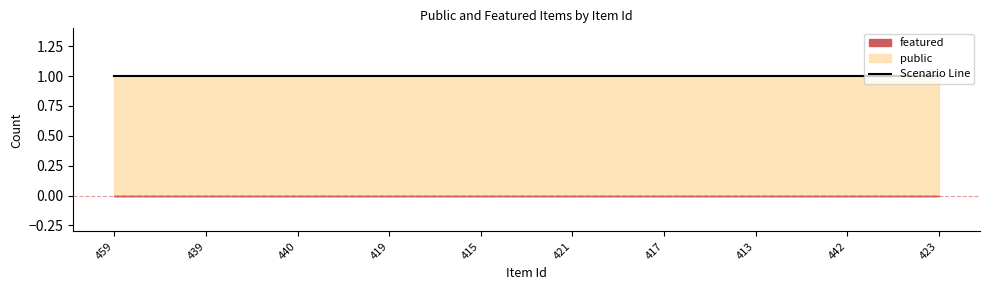

True or false: featured and public cross at least once.

False